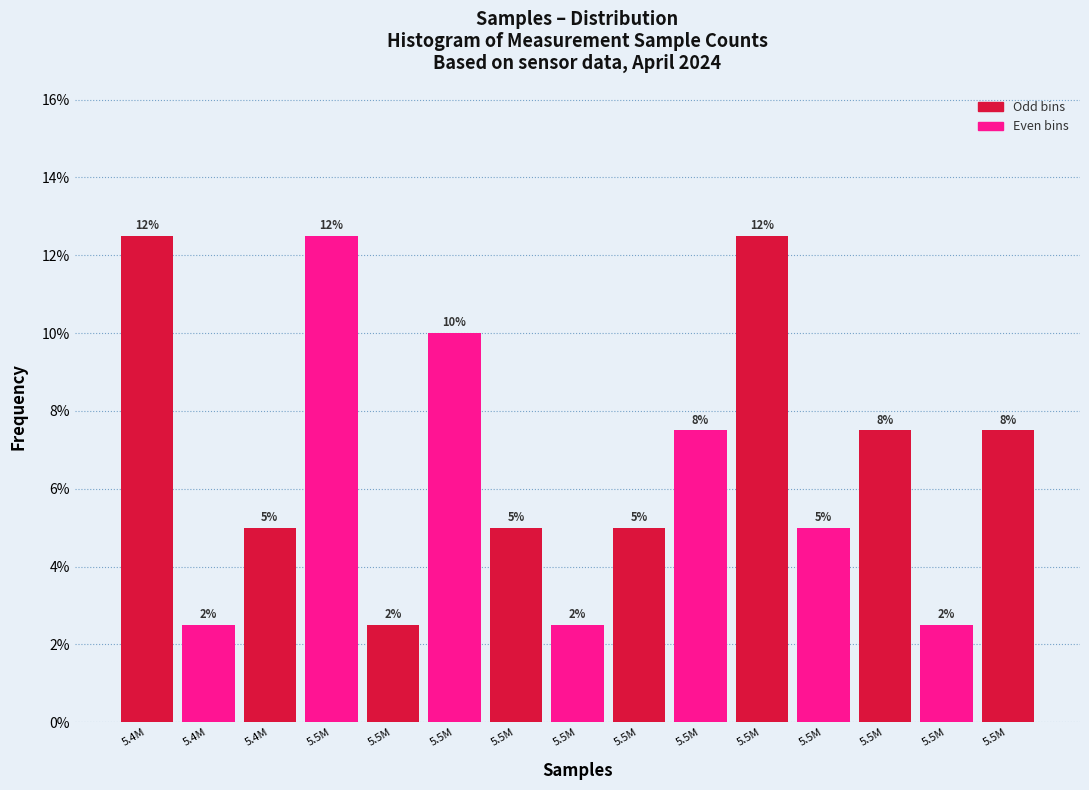

Does the chart contain any negative values?

No